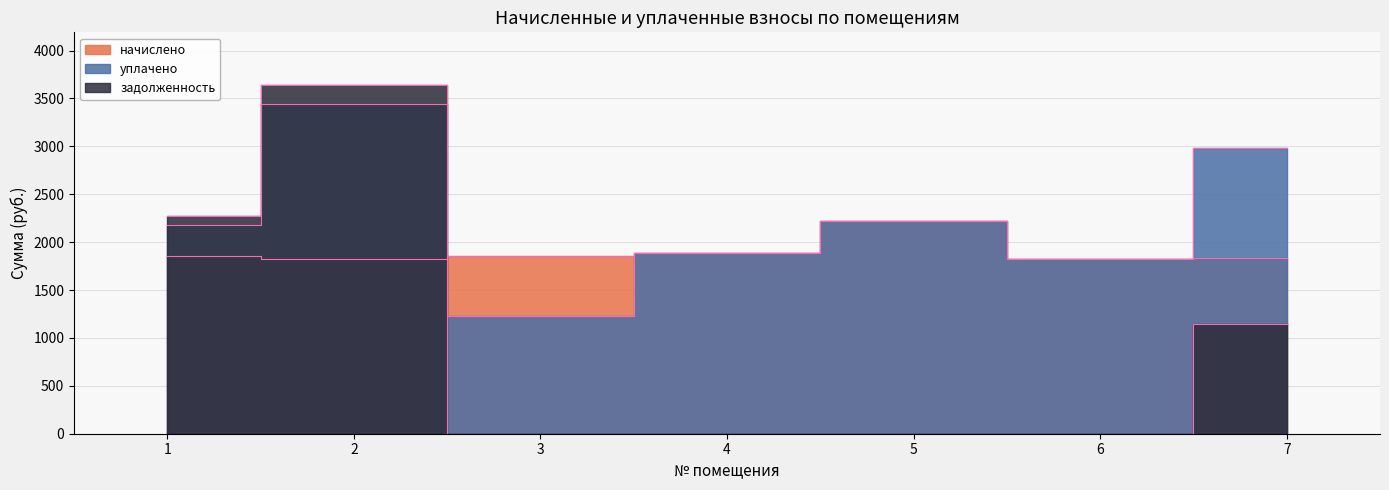

List the labels in order of уплачено value, smallest first.

3, 6, 4, 1, 5, 7, 2